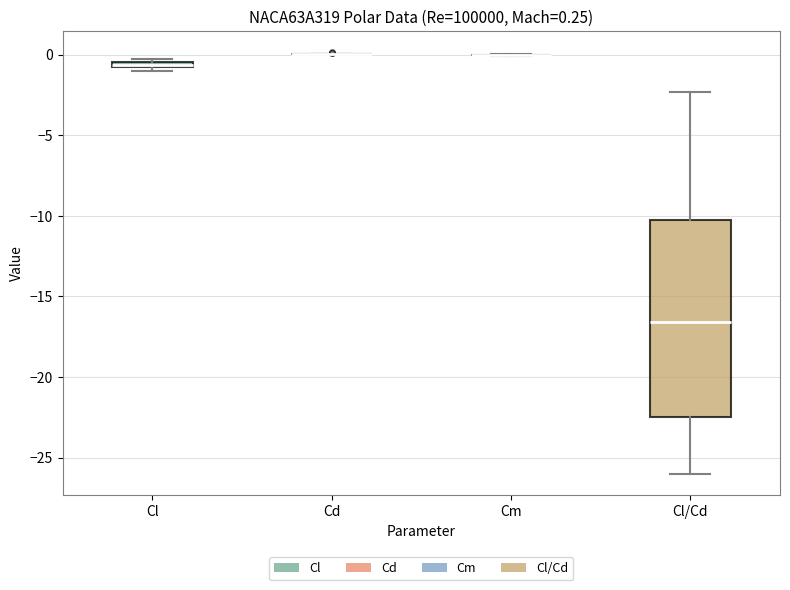

Which box is the tallest, from its lower edge to its upper edge?

Cl/Cd